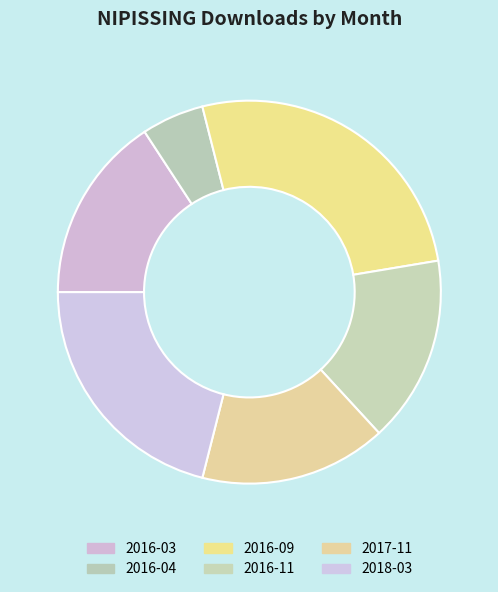

What is the smallest slice in the pie chart?

2016-04